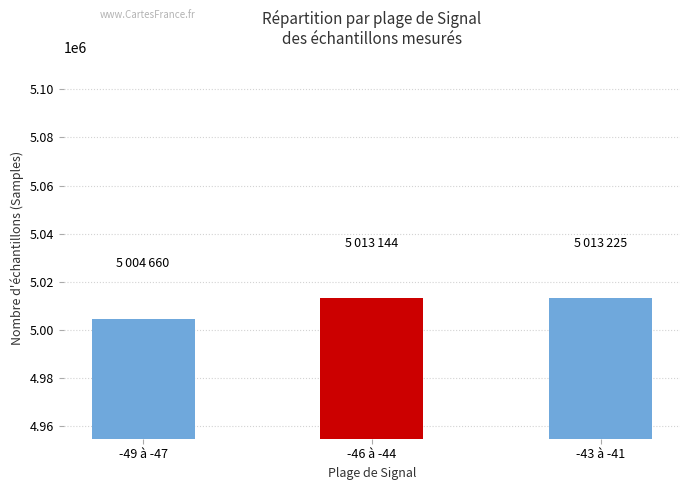

What is the change in value from -46 à -44 to -43 à -41?

+81